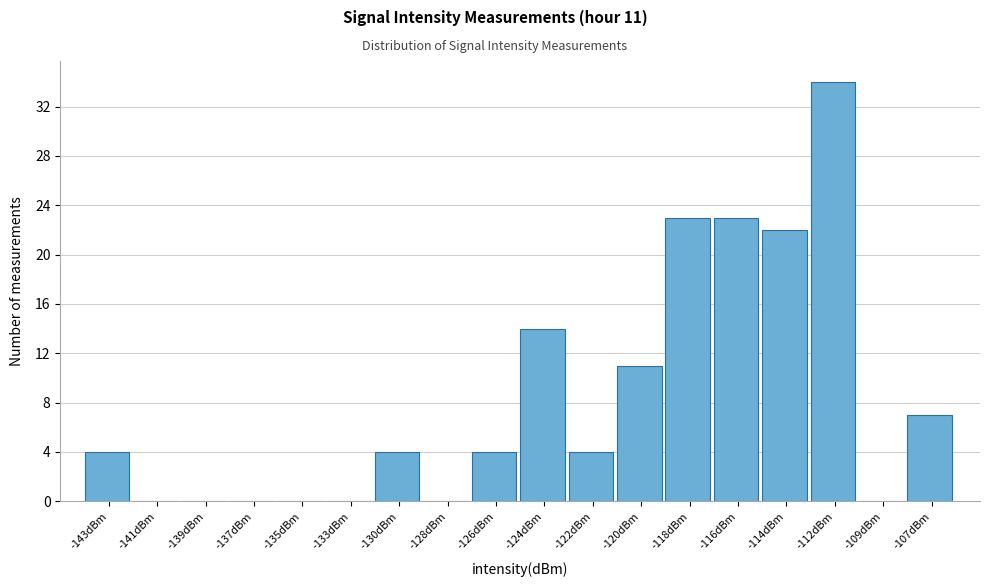

Reading right to left, transcribe all the data shown in this chart.

-107dBm=7	-109dBm=0	-112dBm=34	-114dBm=22	-116dBm=23	-118dBm=23	-120dBm=11	-122dBm=4	-124dBm=14	-126dBm=4	-128dBm=0	-130dBm=4	-133dBm=0	-135dBm=0	-137dBm=0	-139dBm=0	-141dBm=0	-143dBm=4